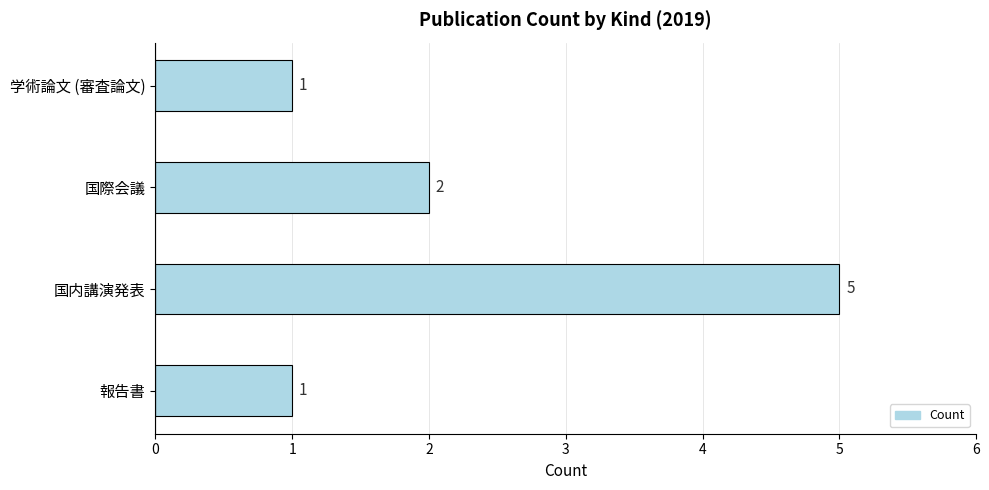

How many data points does each series have?

4